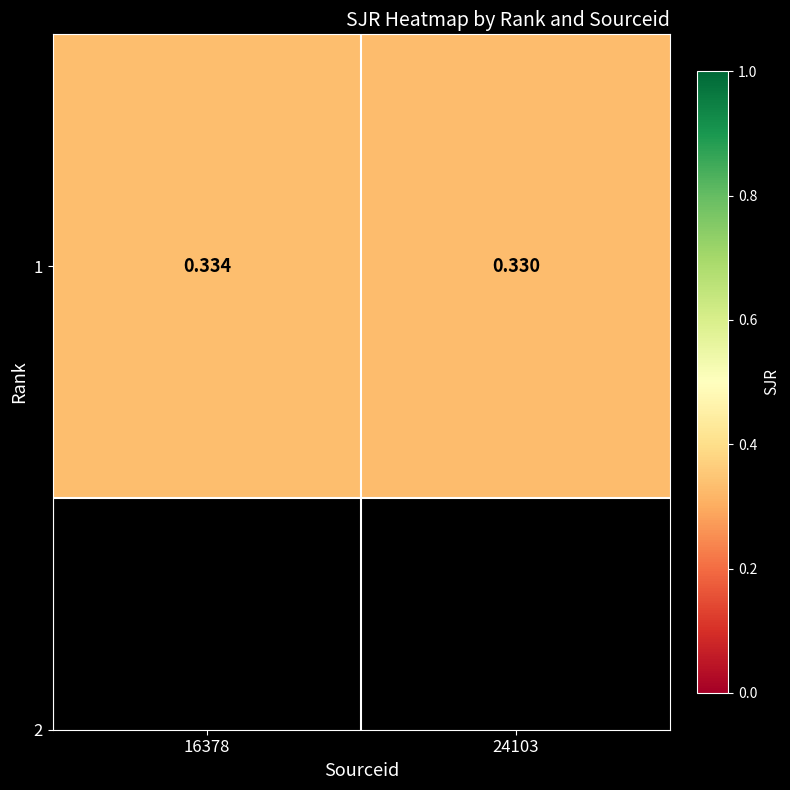

What is the average value?

0.3